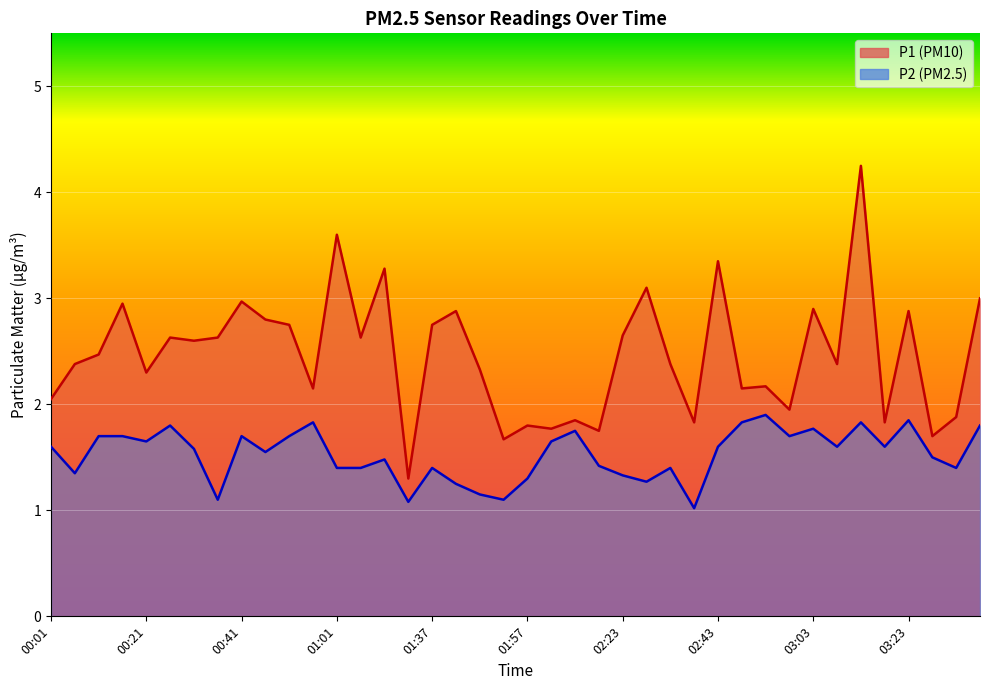

What is the value of the P2 point at the 30th from the left?

1.8